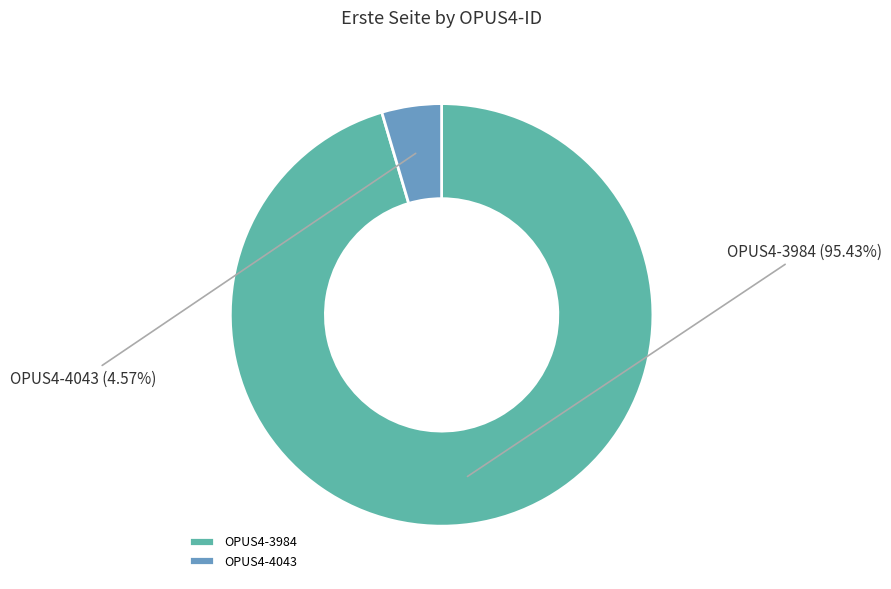

To the nearest percent, what percentage of the pie is OPUS4-3984?

95%